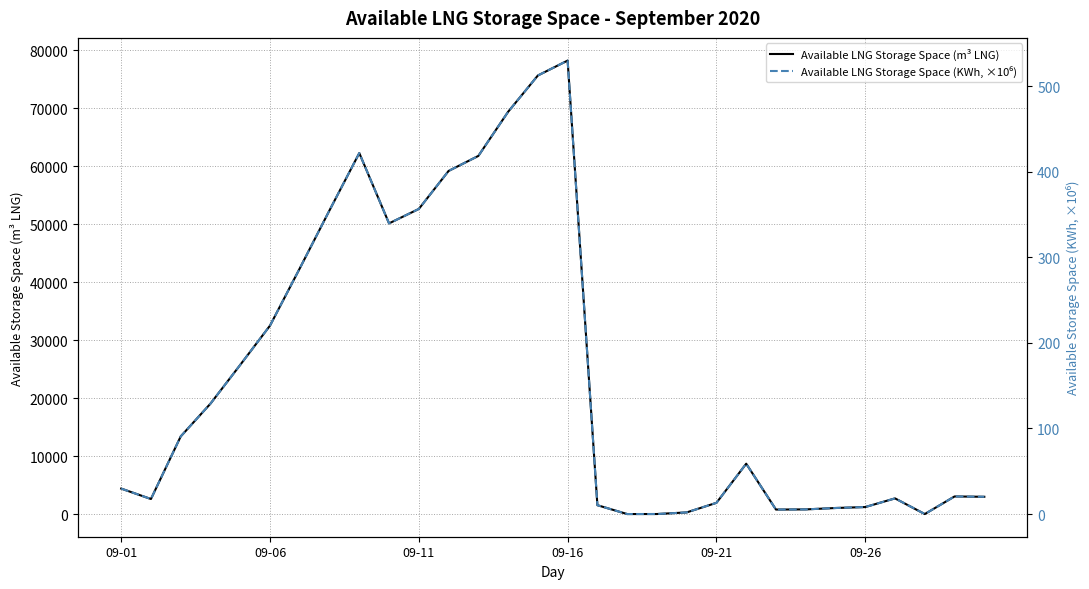

True or false: Available LNG Storage Space (m³ LNG) has more than 0 points higher than both neighbors.

True